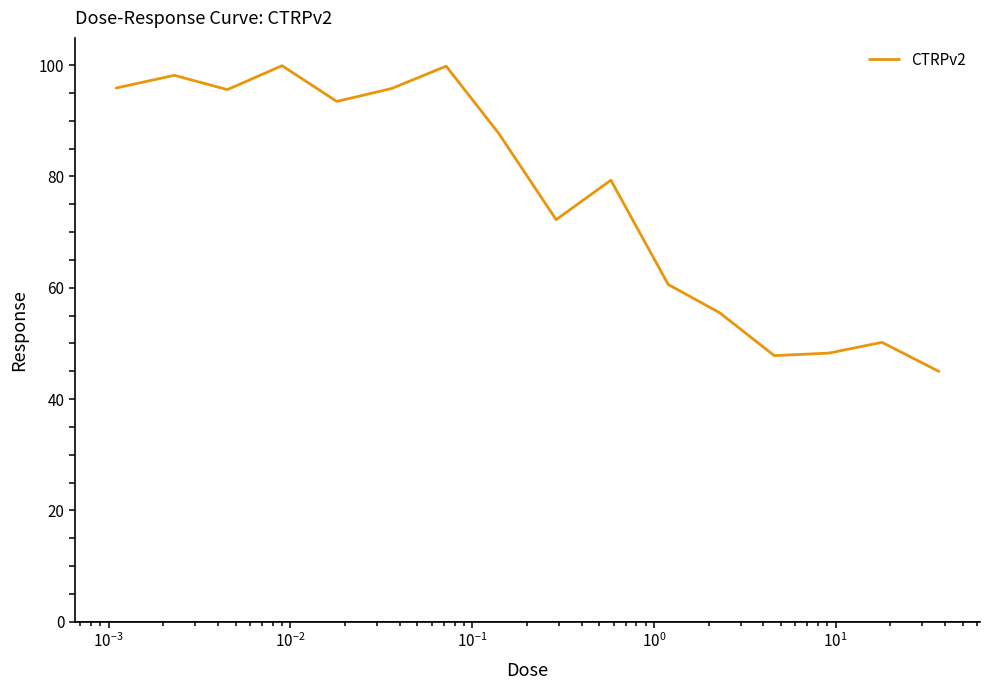

What is the maximum value shown in the chart?

99.9